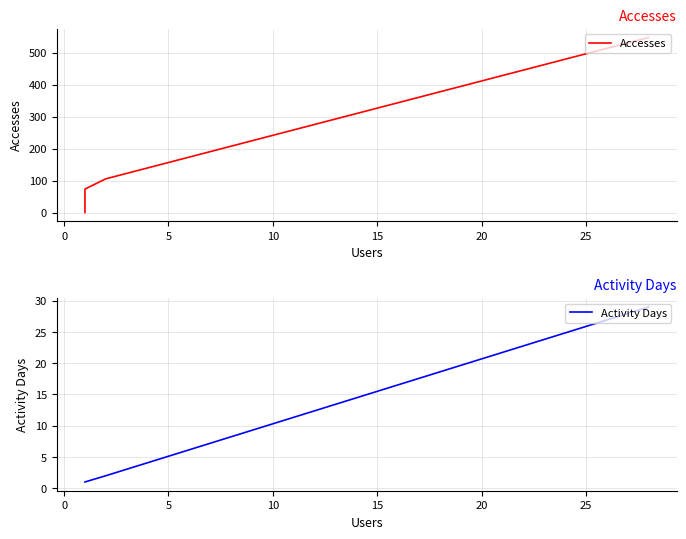

What is the sum of all Accesses values?

728